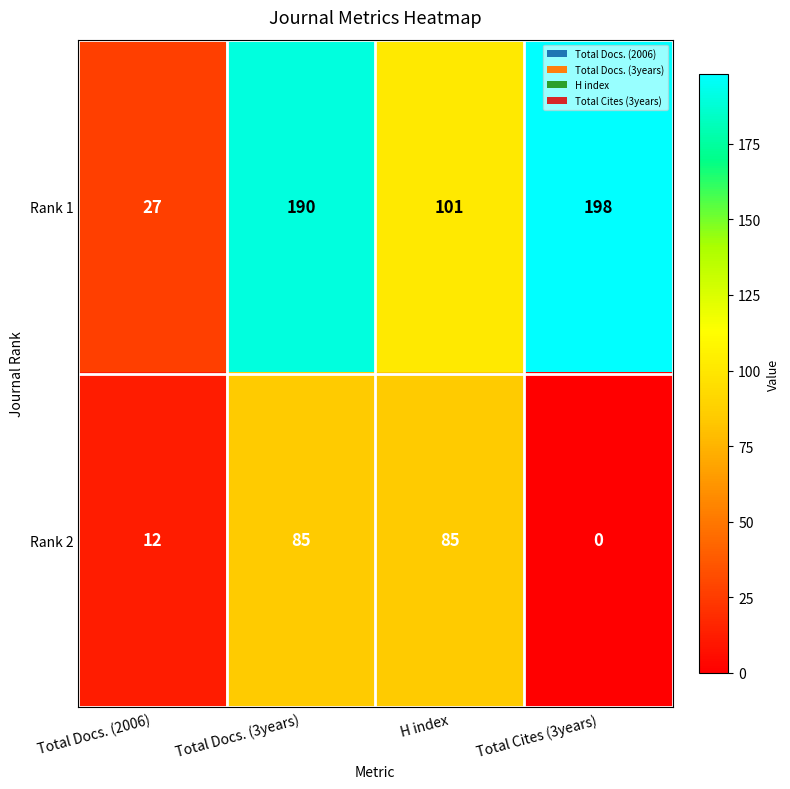

The value of Rank 2 at Total Docs. (2006) is 8. True or false?

False